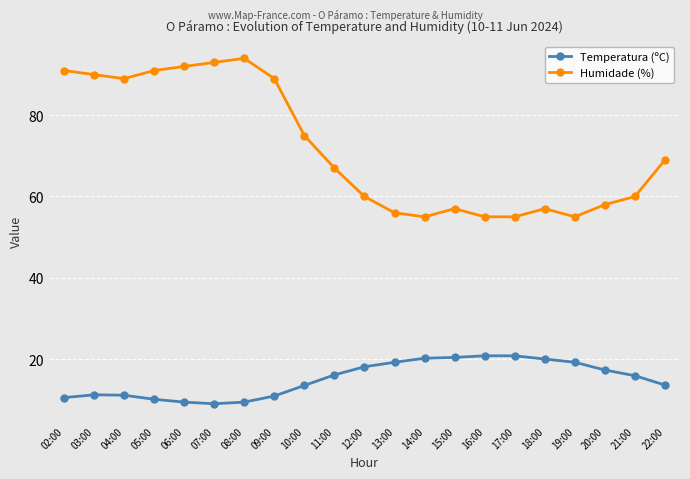

At which category does the chart reach its peak across all series?

08:00